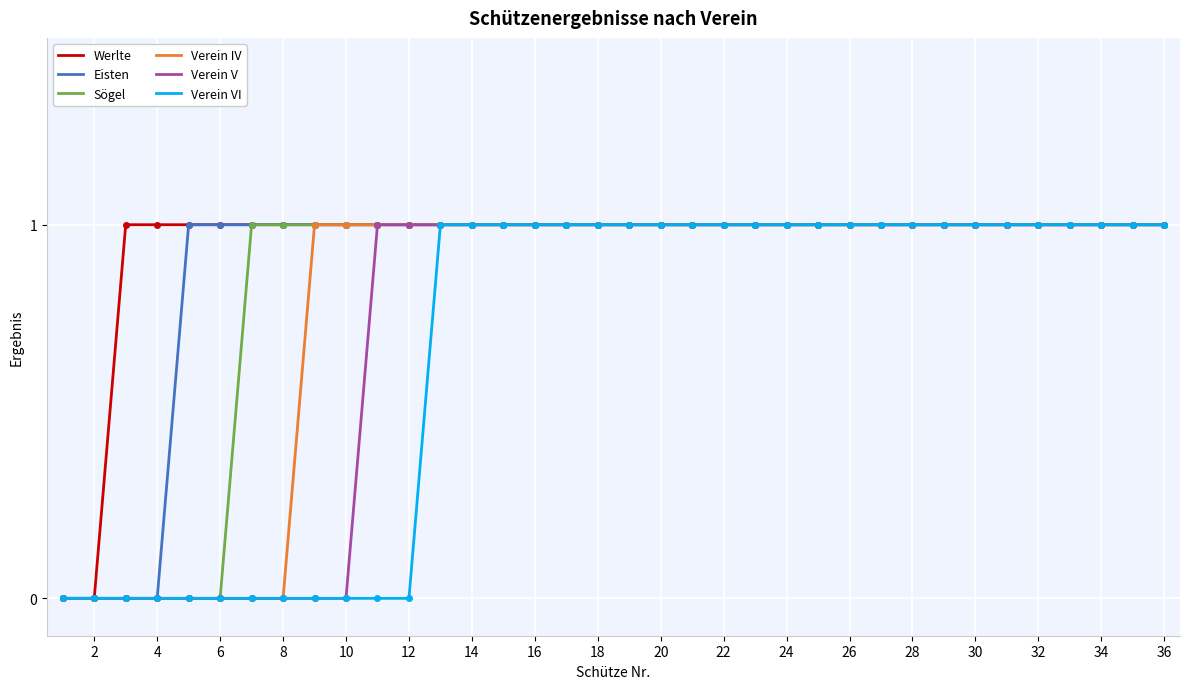

At how many categories does at least one series exceed 0?

34